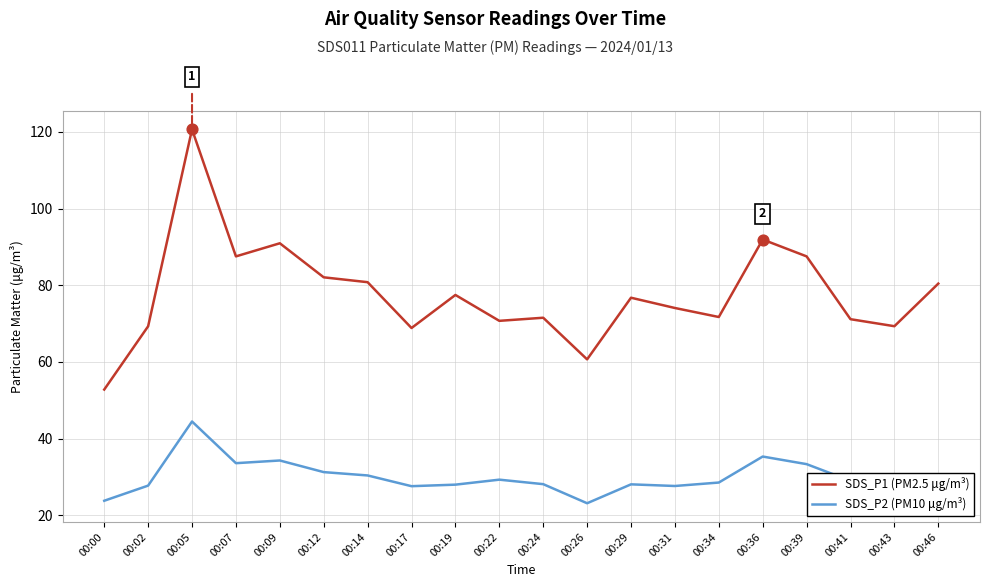

What is the total value across all series at 00:46?

111.0